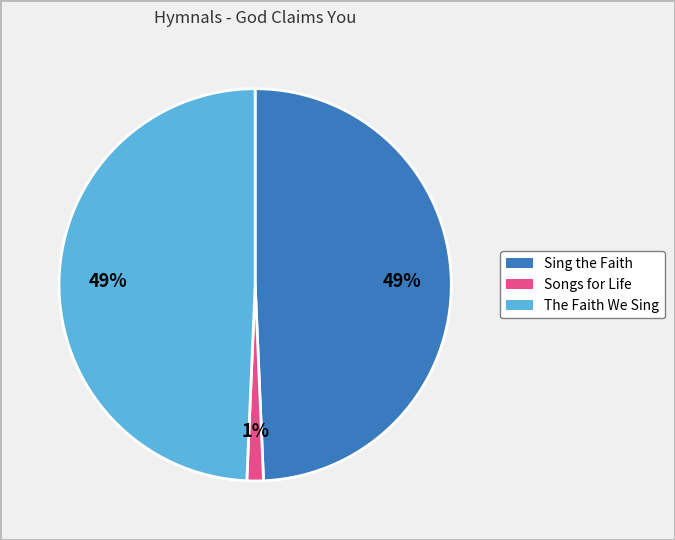

What is the smallest slice in the pie chart?

Songs for Life